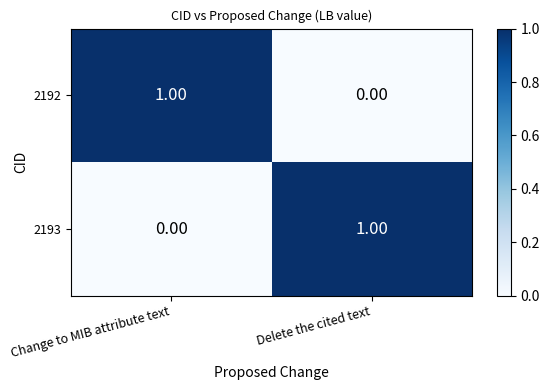

Rank the categories by 2192 value from lowest to highest.

Delete the cited text, Change to MIB attribute text